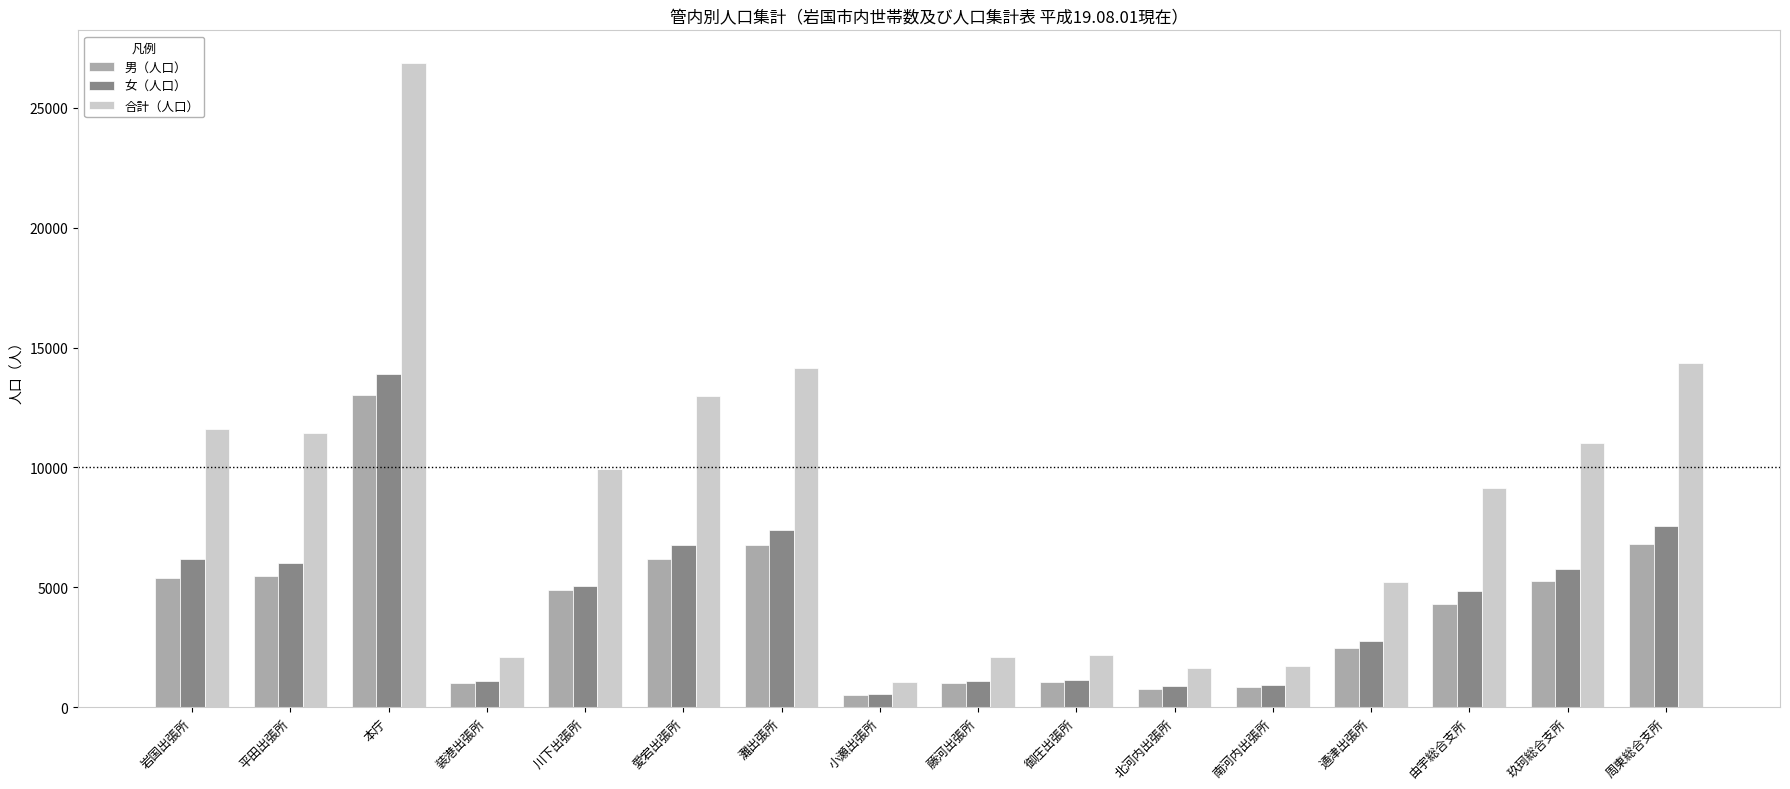

What position from the left is 玖珂総合支所?

15